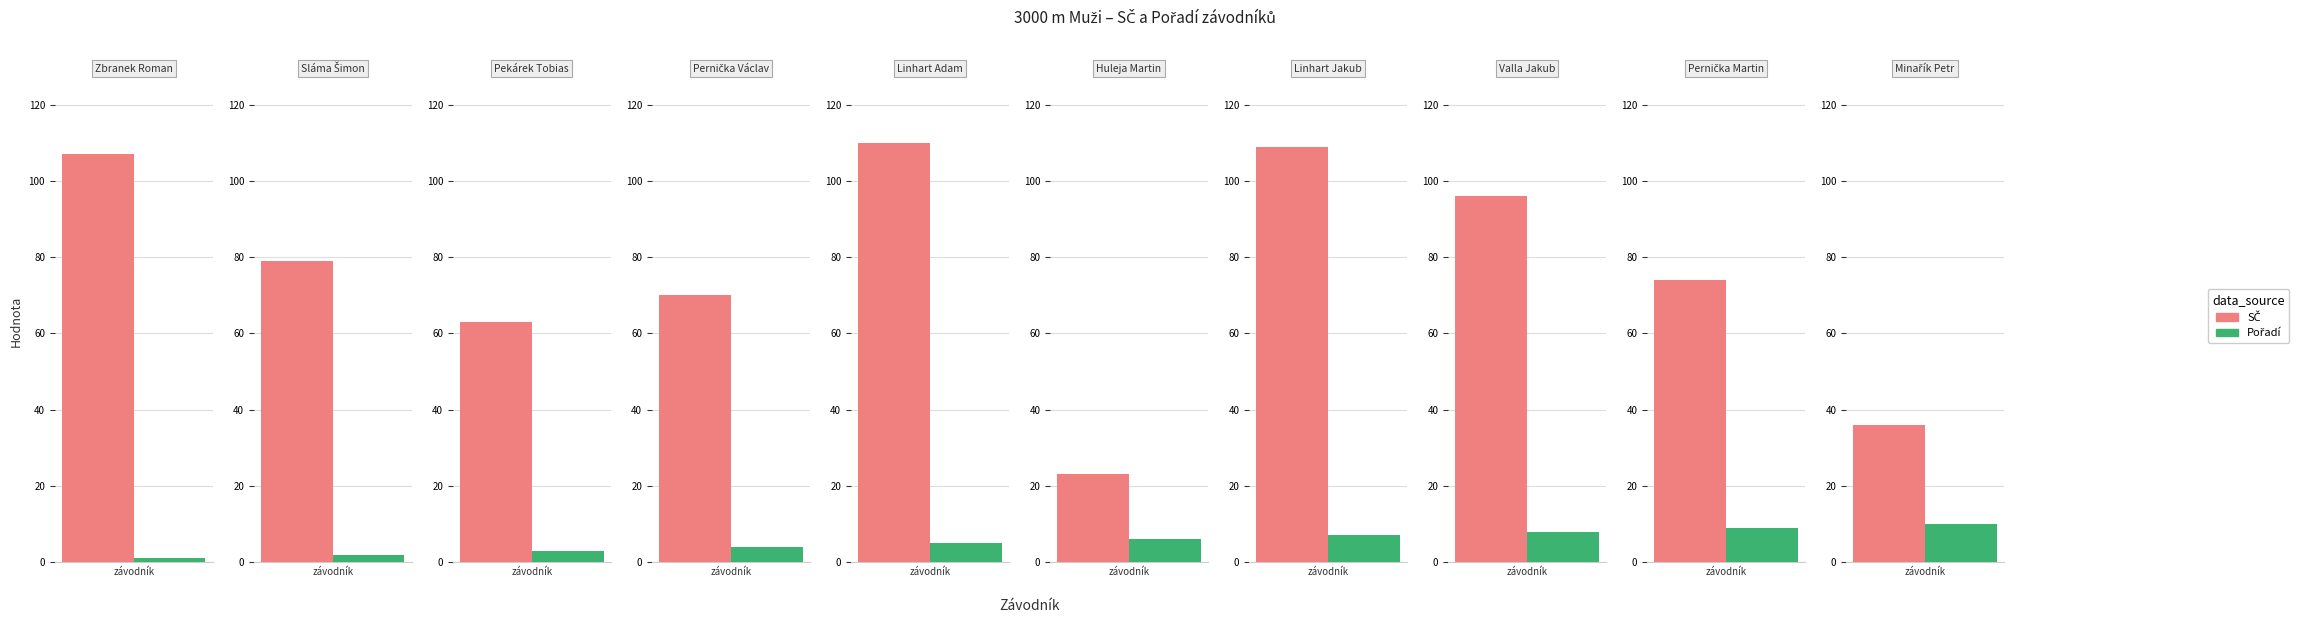

What is the difference between the second highest and minimum values in the Pořadí series?

8